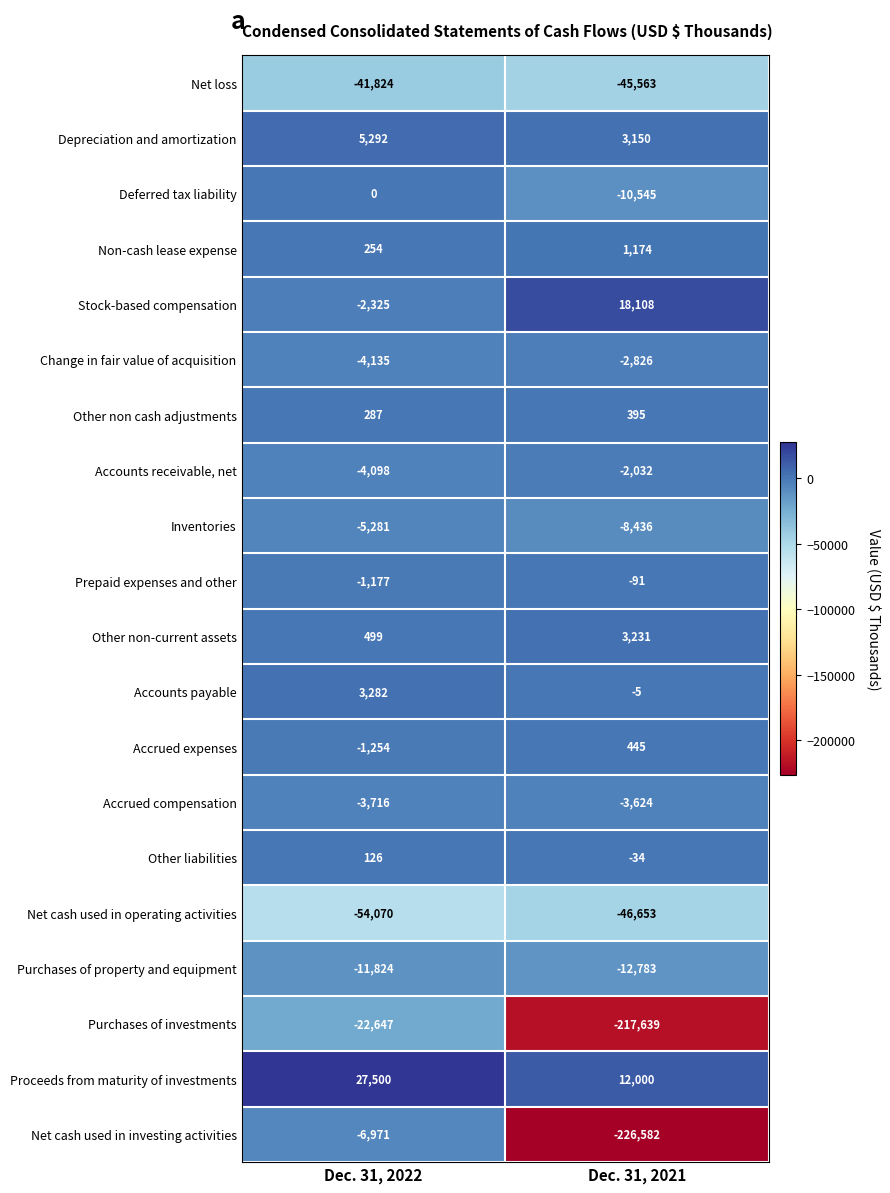

Which category has the lowest value in the Non-cash lease expense series?

Dec. 31, 2022